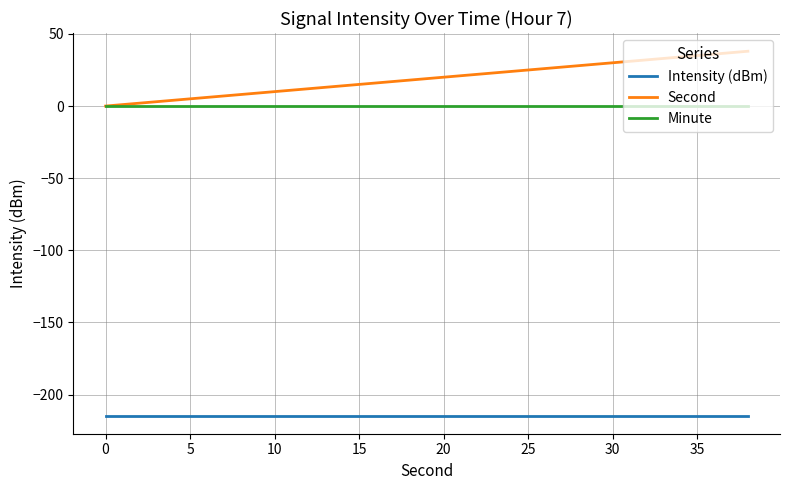

Does the chart have visible grid lines?

Yes